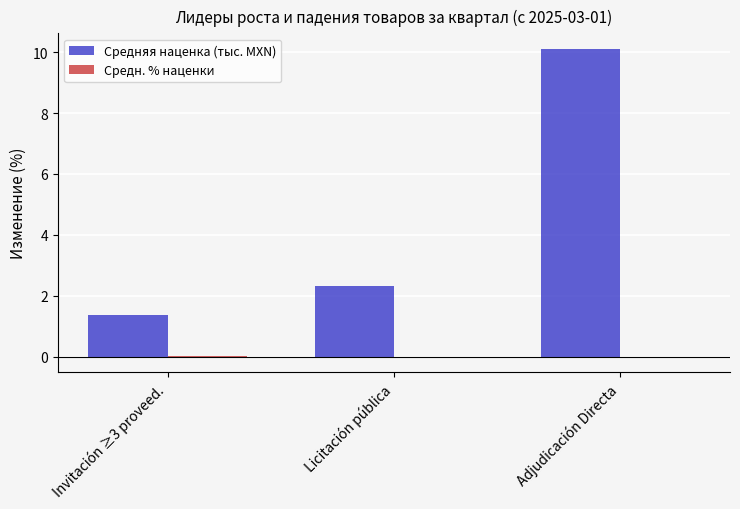

Count the number of categories in the chart.

3